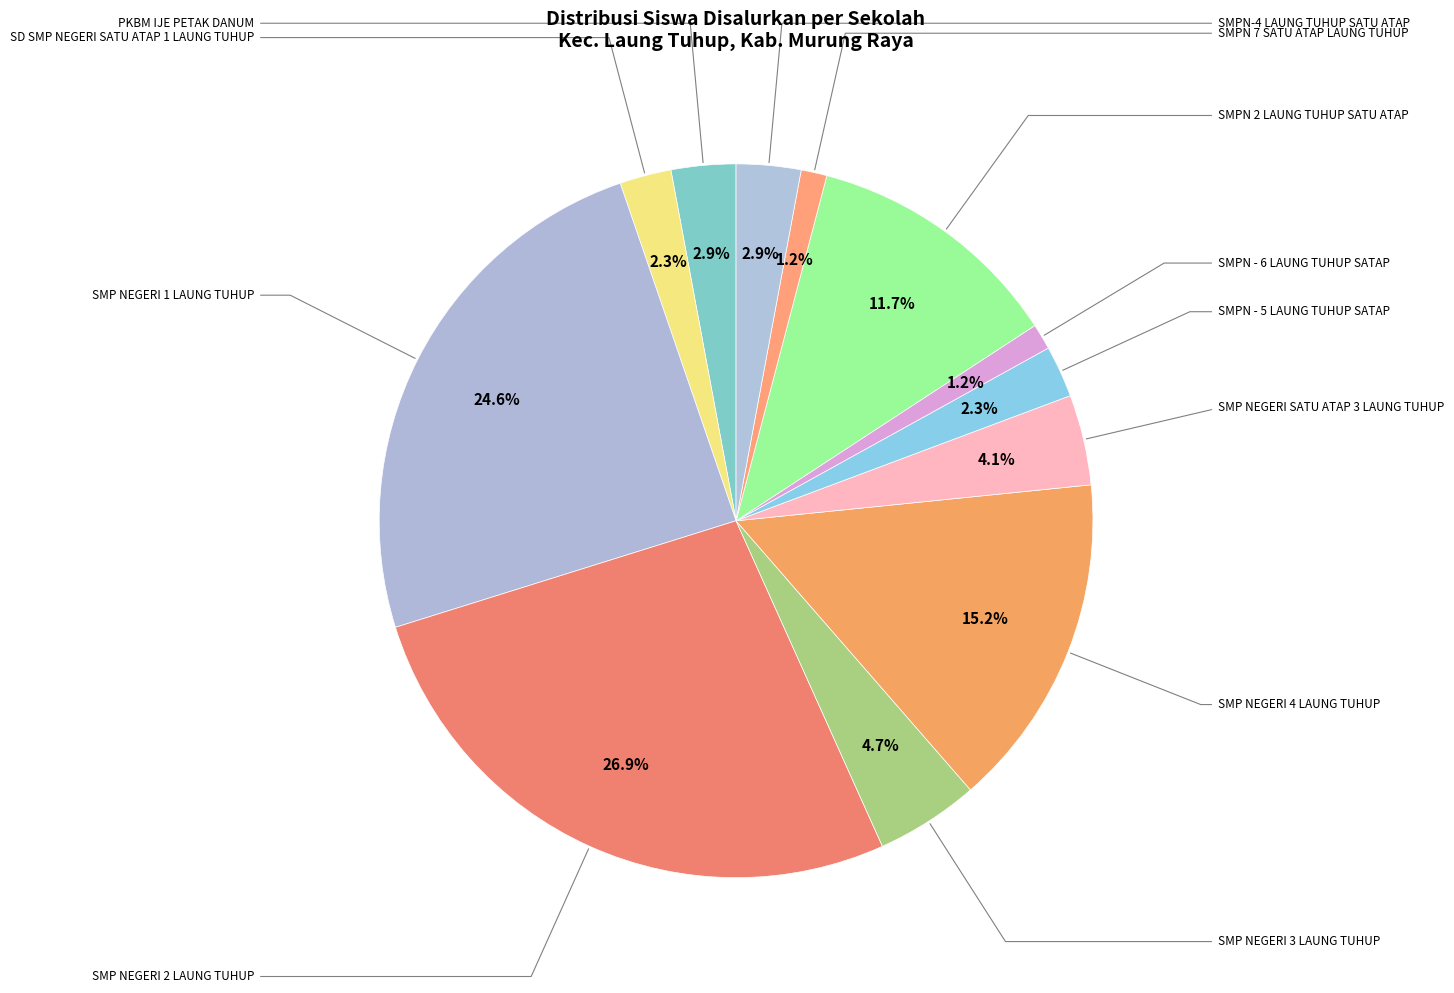

To the nearest percent, what is the average slice percentage?

8%